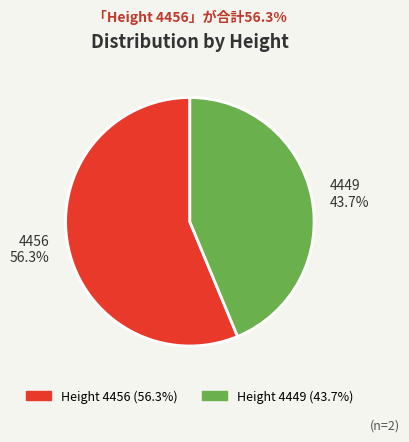

Is there any slice that represents more than half of the pie?

Yes